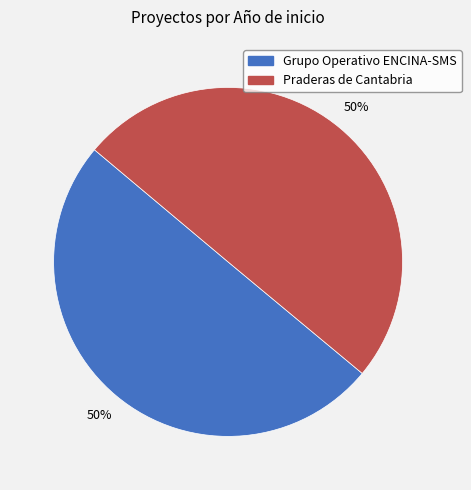

To the nearest percent, what is the average slice percentage?

50%